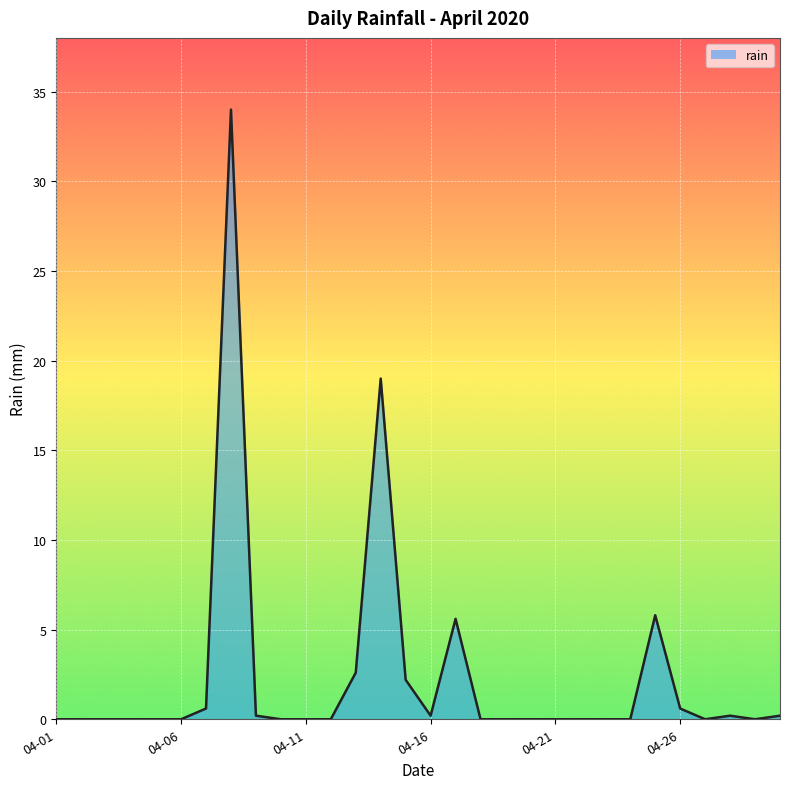

Reading left to right, list all the values displayed in this chart.

0.0	0.0	0.0	0.0	0.0	0.0	0.6	34.0	0.2	0.0	0.0	0.0	2.6	19.0	2.2	0.2	5.6	0.0	0.0	0.0	0.0	0.0	0.0	0.0	5.8	0.6	0.0	0.2	0.0	0.2